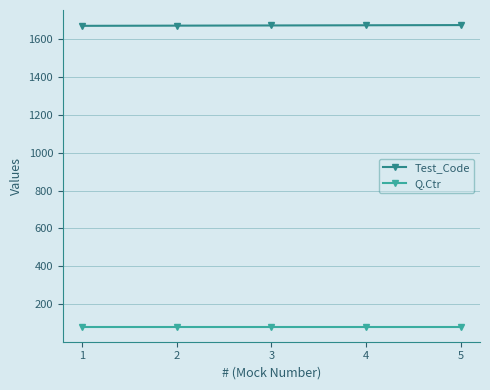

What is the sum of all Test_Code values?

8365